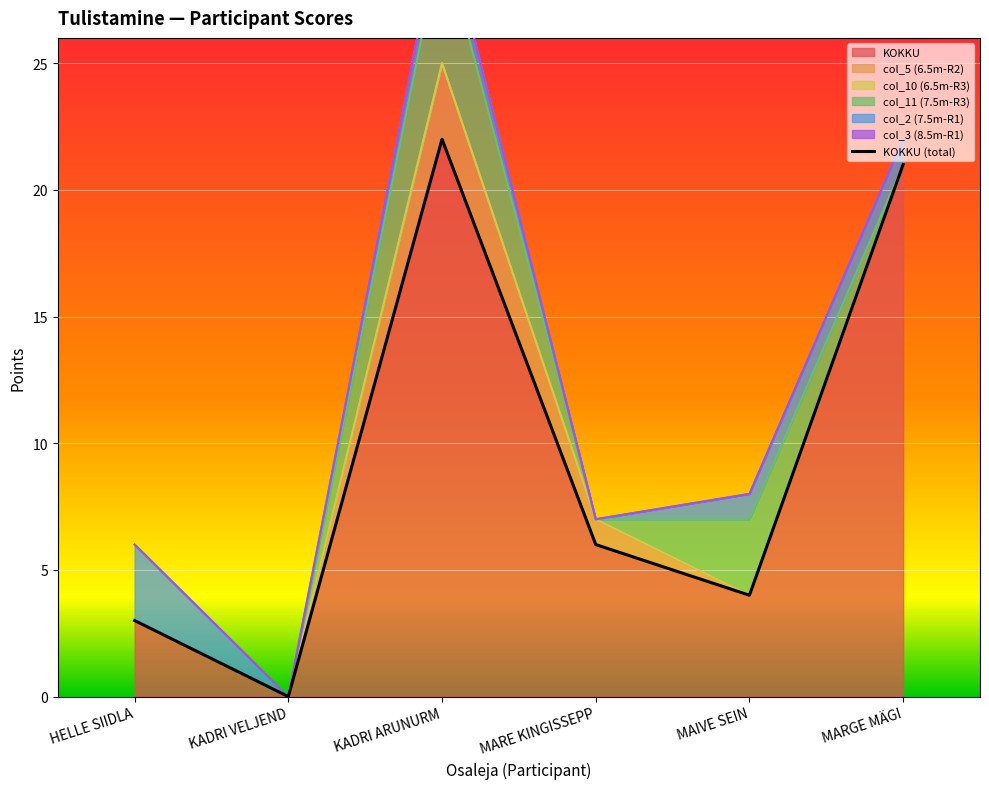

The chart shows a value of 31 at MARGE MÄGI. True or false?

False